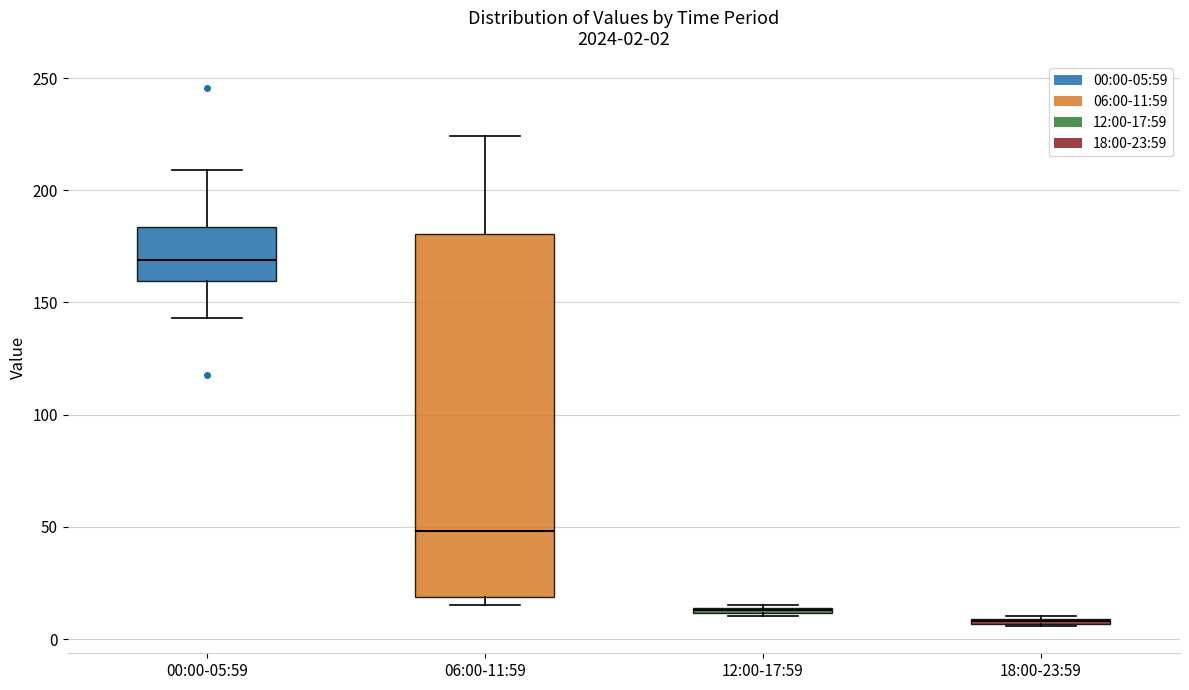

Comparing the boxes themselves (not the whiskers), which one is the tallest?

06:00-11:59